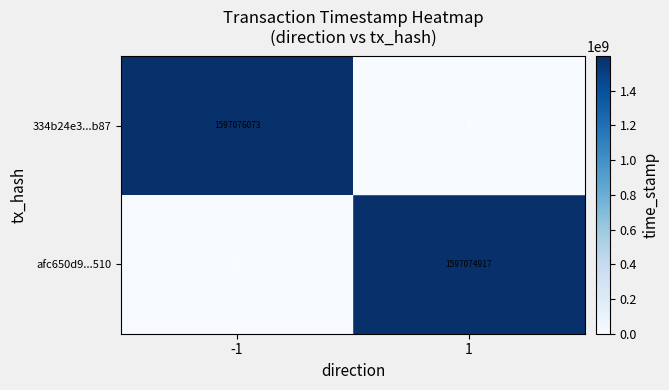

Rank the series at 1 from lowest to highest value.

334b24e3...b87, afc650d9...510